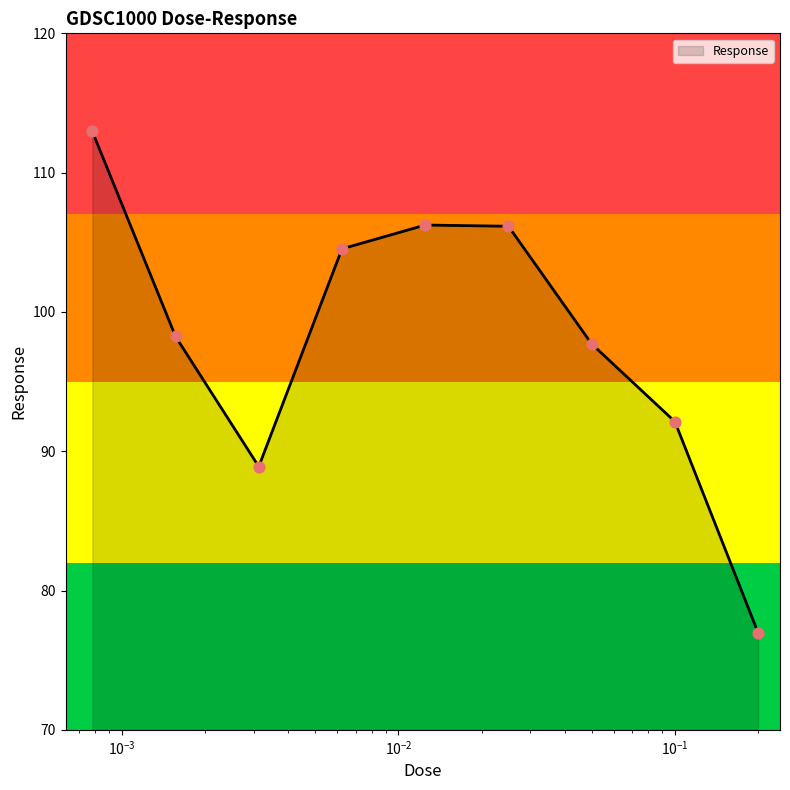

What is the difference between the maximum and minimum values?

36.0